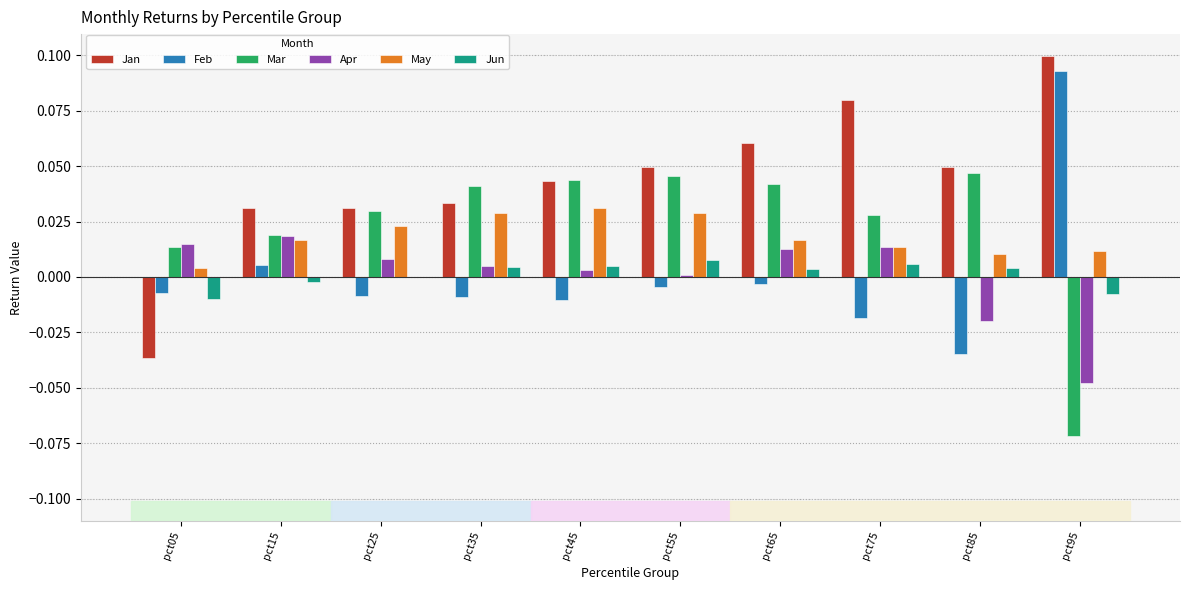

True or false: Jun has a value of 0.0 at pct35.

True